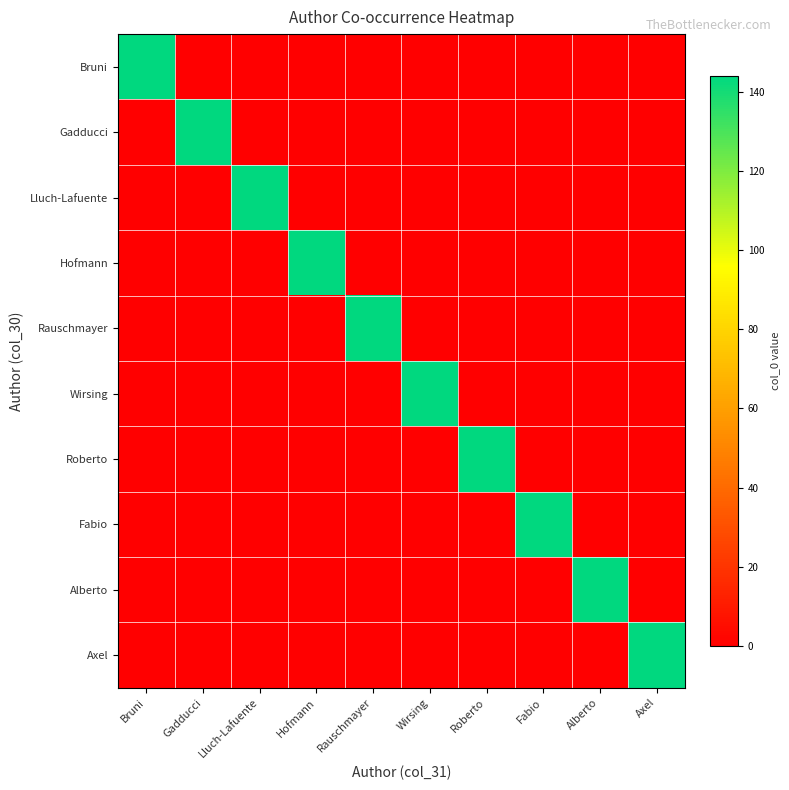

What is the maximum value shown in the chart?

144